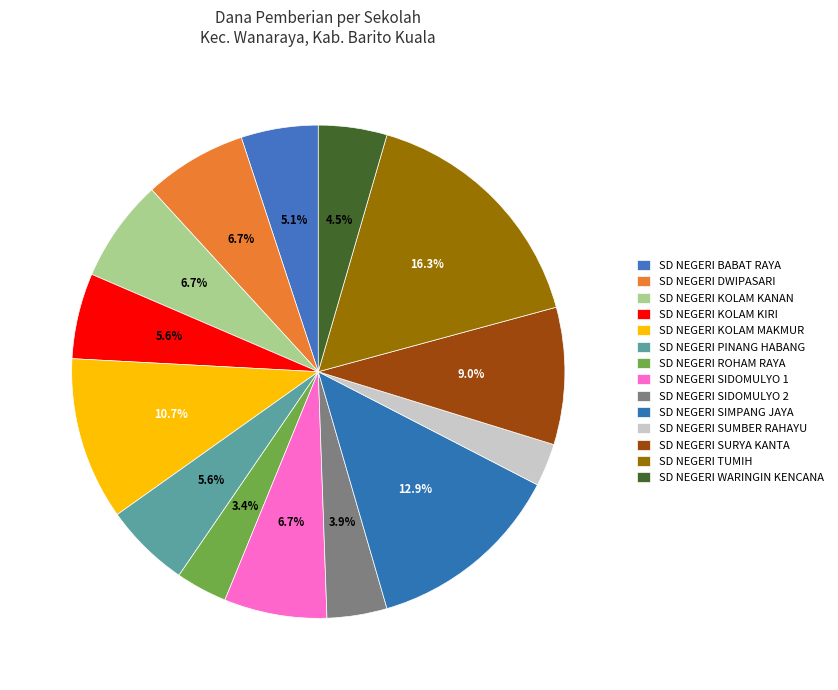

How many slices are in this pie chart?

14